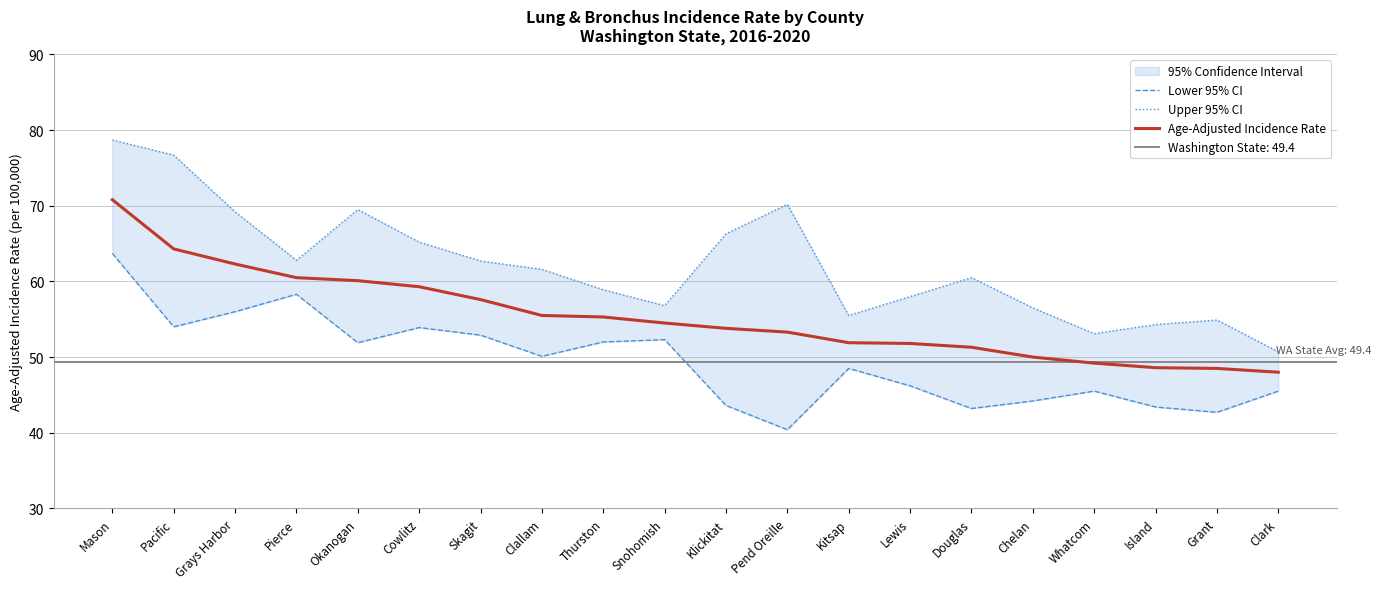

In Upper 95% CI, how many points are higher than both neighbors (excluding endpoints)?

4